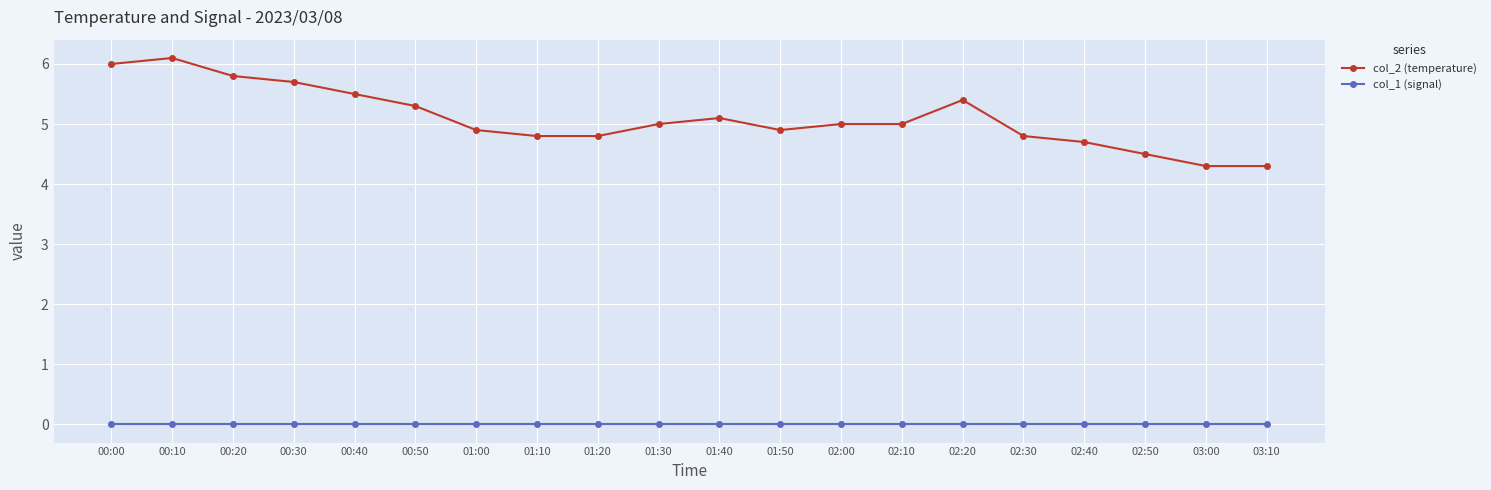

List the series in order of their peak value, lowest first.

col_1 (signal), col_2 (temperature)